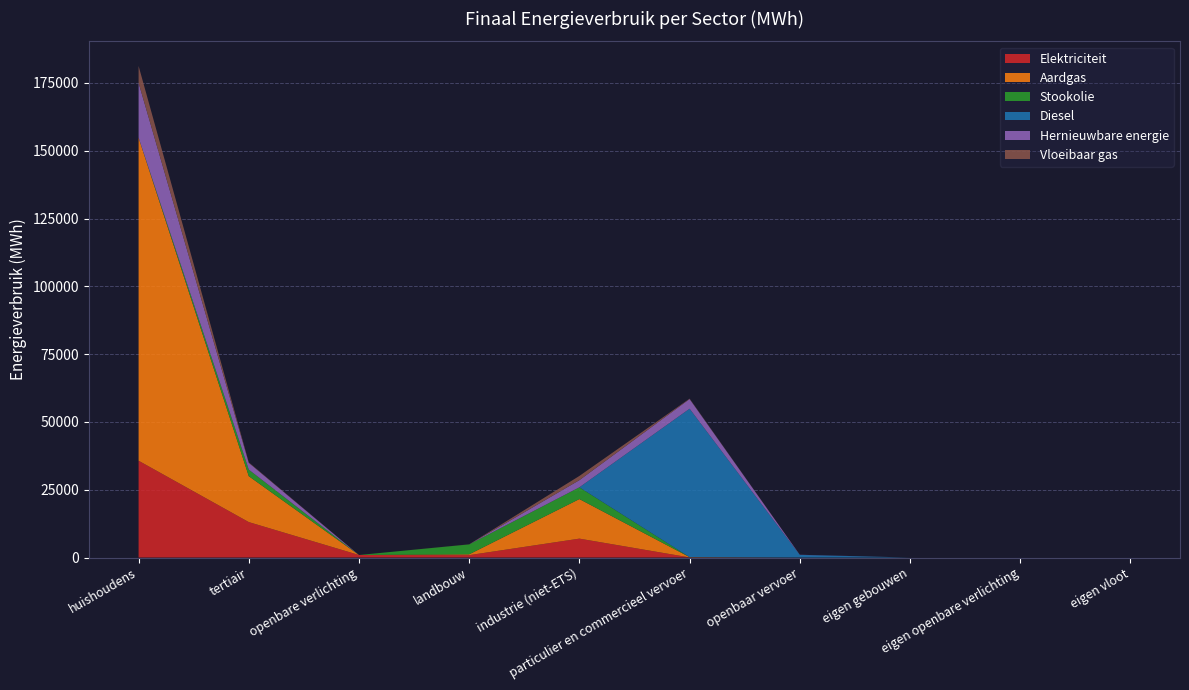

Reading left to right, extract all data points from this chart.

Elektriciteit: 35691.6	13063.2	929.3	879.0	6966.4	33.3	0.0	0.0	0.0	0.0
Aardgas: 119131.9	16931.4	0.0	302.0	14588.9	110.3	0.0	0.0	0.0	0.0
Stookolie: 0.0	2412.7	0.0	3661.9	4337.2	0.0	0.0	0.0	0.0	0.0
Diesel: 0.0	0.0	0.0	0.0	0.0	54726.2	962.1	0.0	0.0	0.0
Hernieuwbare energie: 20224.8	2503.8	0.0	0.0	2644.5	3567.4	54.6	0.0	0.0	0.0
Vloeibaar gas: 6214.5	162.0	0.0	25.8	1545.8	148.2	0.0	0.0	0.0	0.0